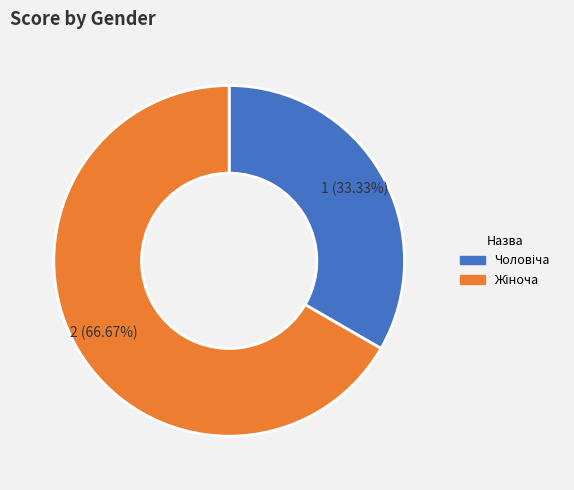

Is there a majority slice in this chart?

Yes